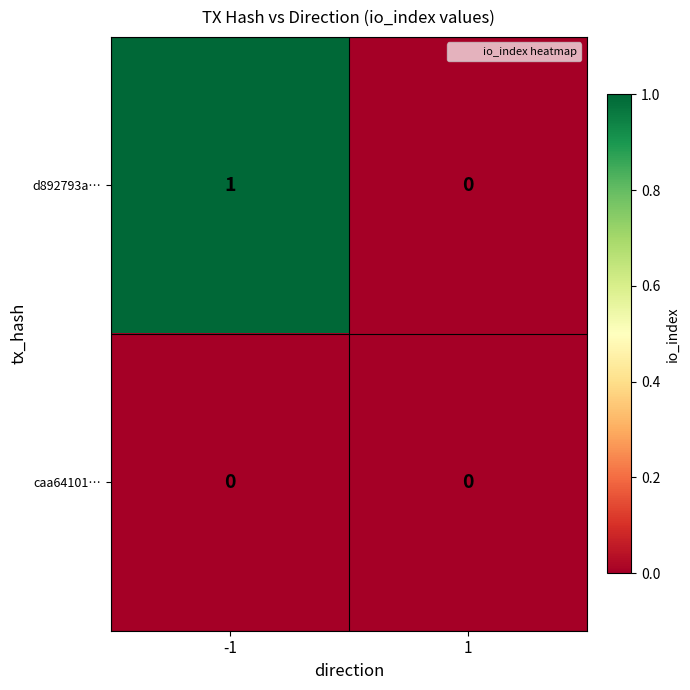

Rank the series by their average value, from highest to lowest.

d892793a…, caa64101…